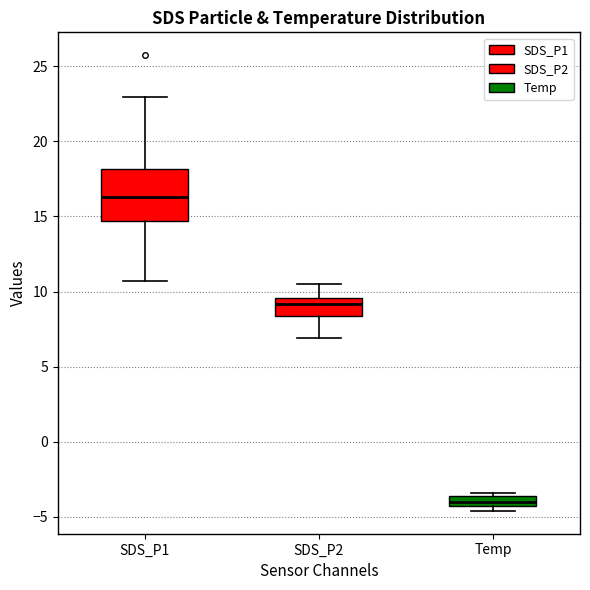

Which box has the highest median line?

SDS_P1